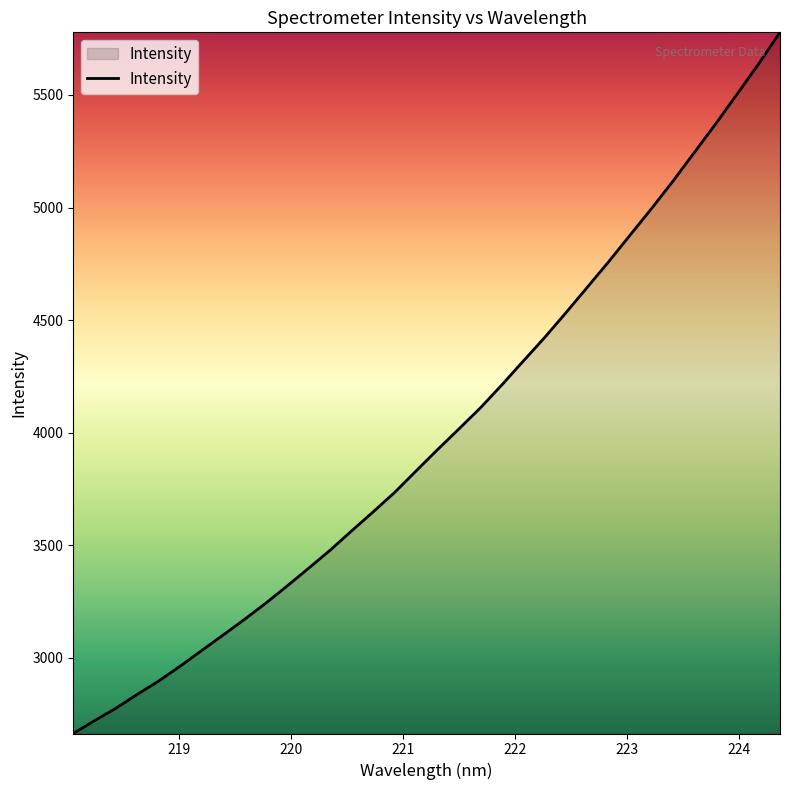

What is the greatest value displayed?

5778.2